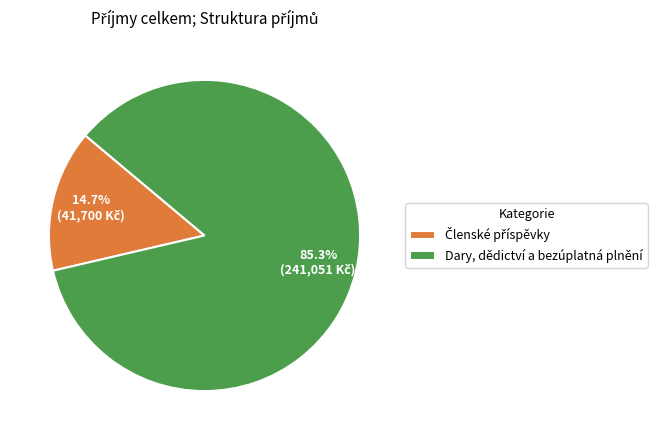

Which slice is the largest?

Dary, dědictví a bezúplatná plnění